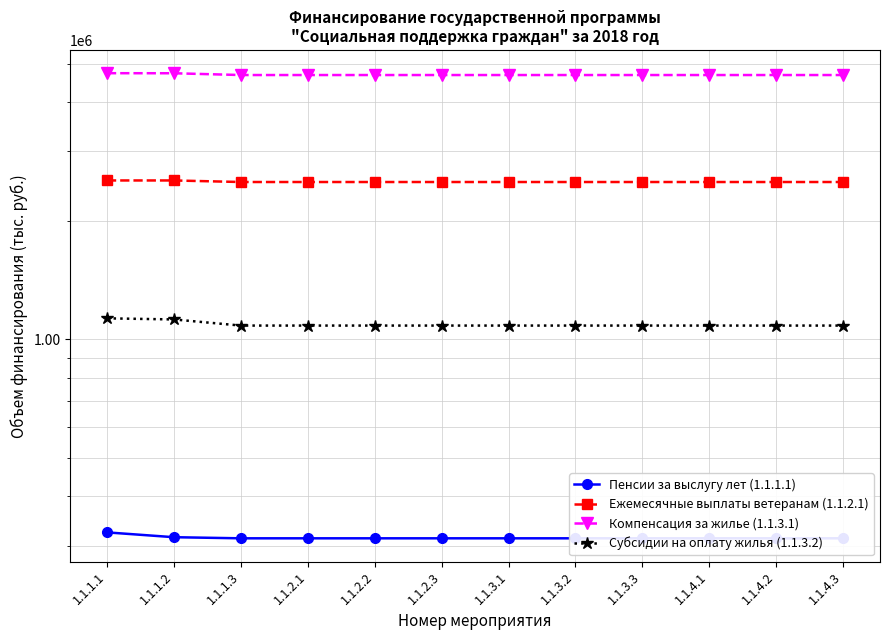

What is the maximum value for Ежемесячные выплаты ветеранам (1.1.2.1)?

2530134.5